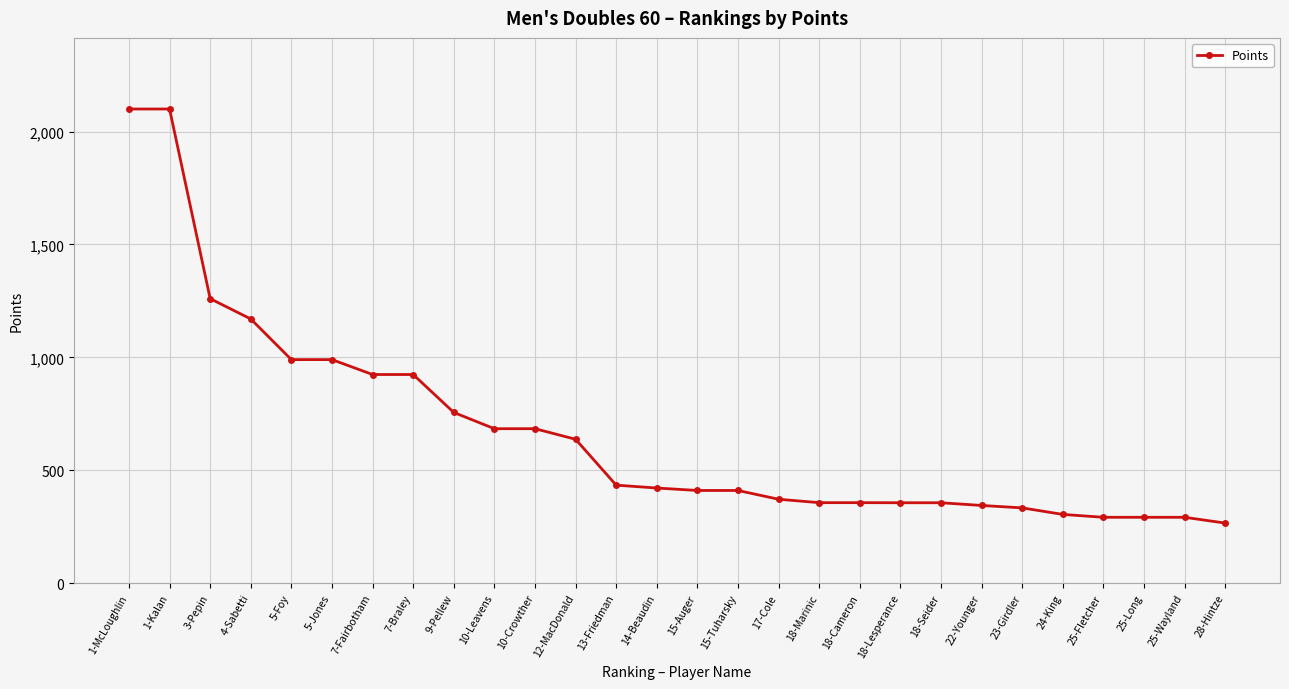

The value at 5-Foy is 1446.0. True or false?

False